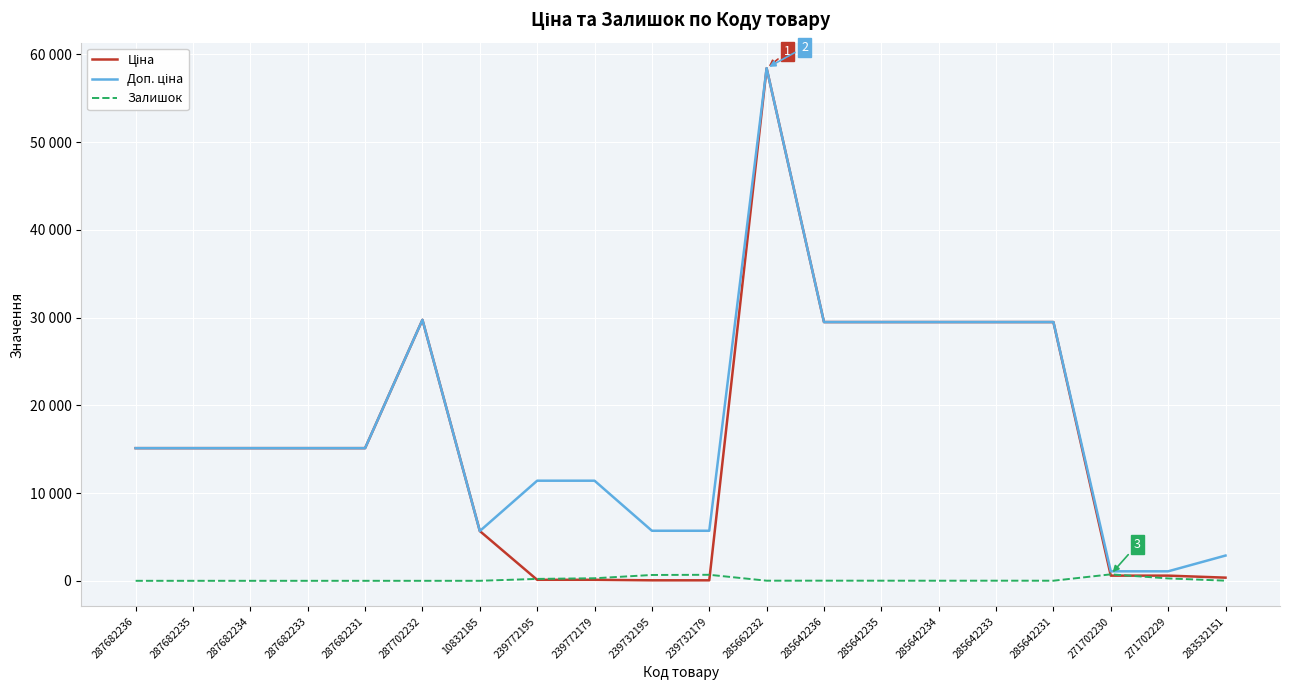

What is the label of the 10th point from the left?

239732195